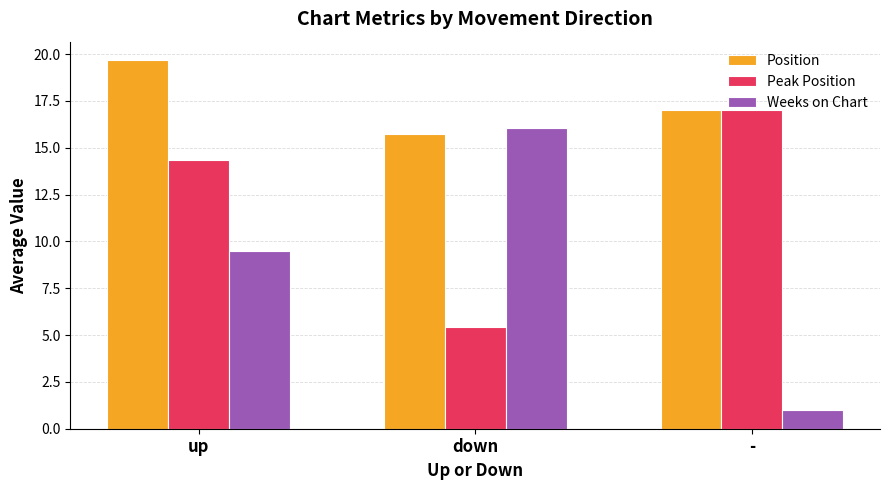

At how many categories does at least one series exceed 15?

3